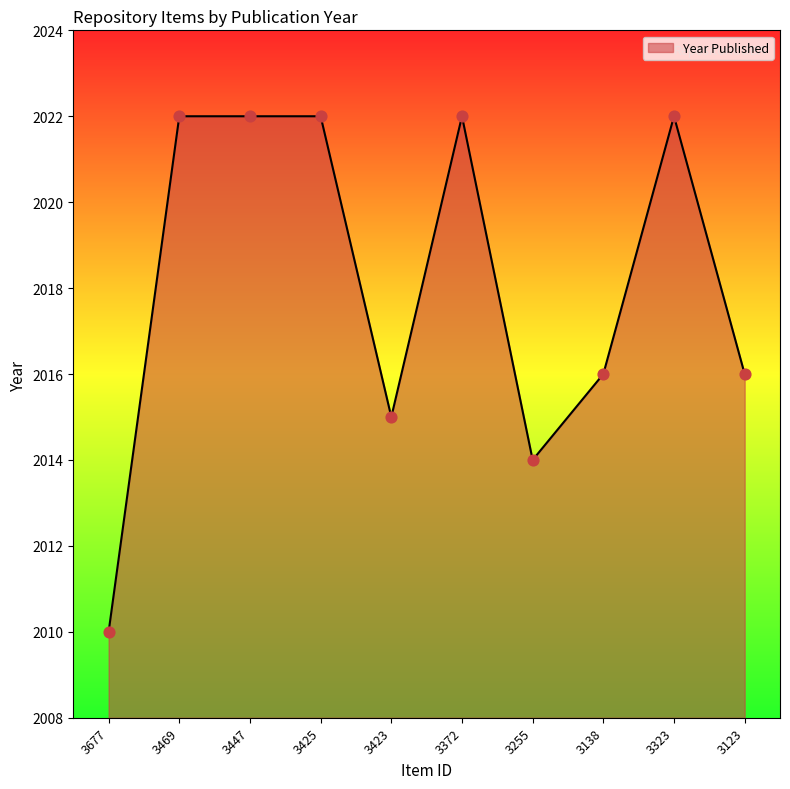

What is the change in value from 3425 to 3255?

-8